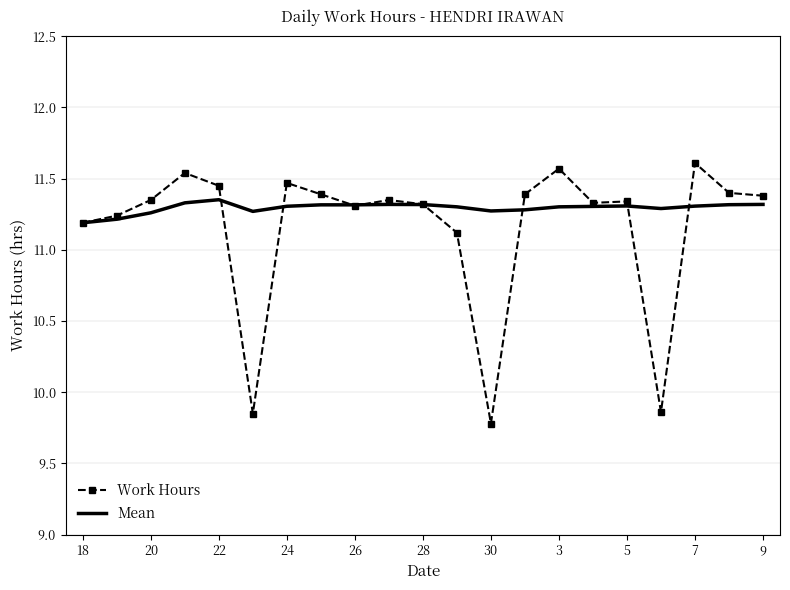

Rank the series by their average value, from highest to lowest.

Mean, Work Hours